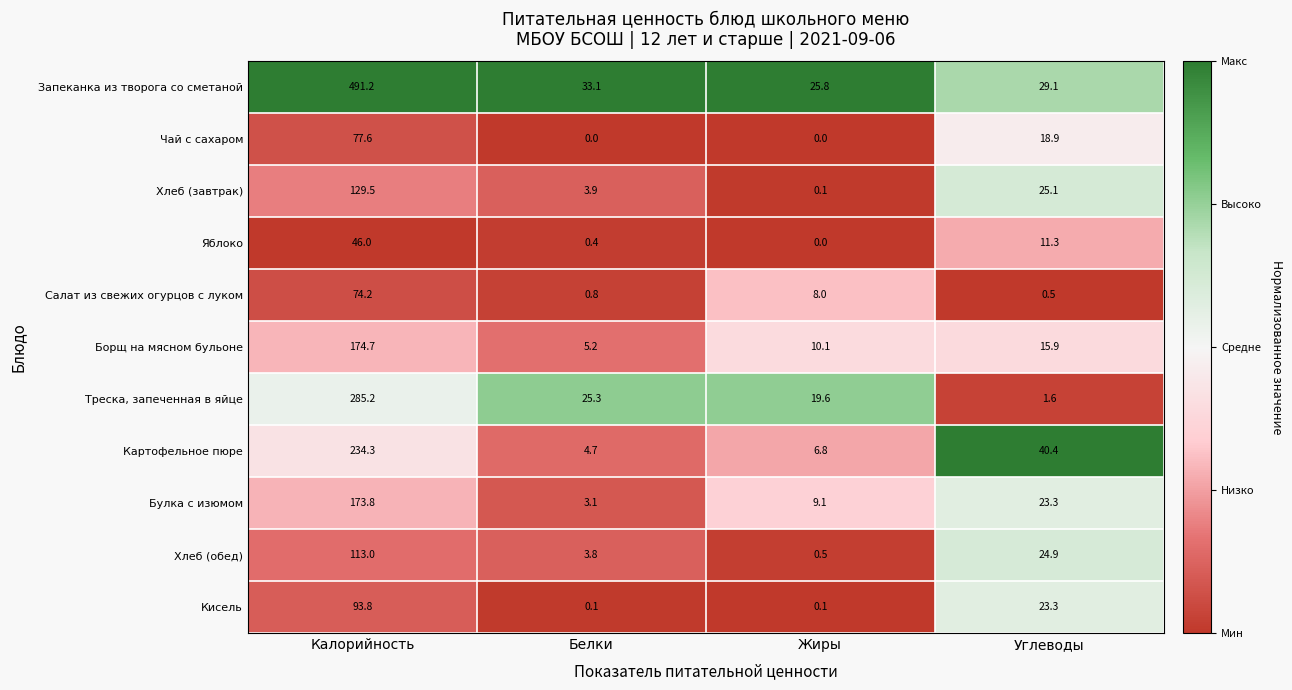

Which series has the largest total across all categories?

Запеканка из творога со сметаной